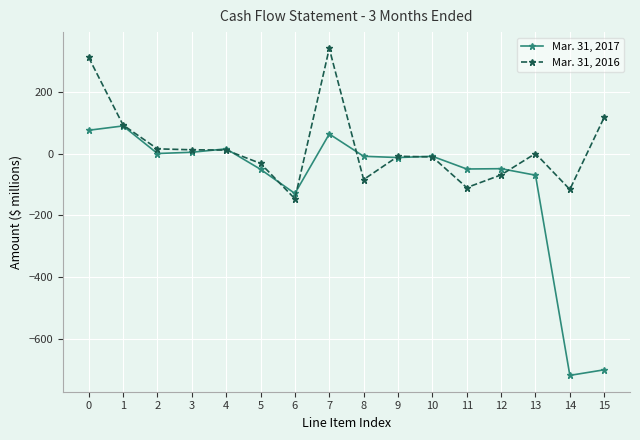

At how many categories does at least one series exceed 171?

2